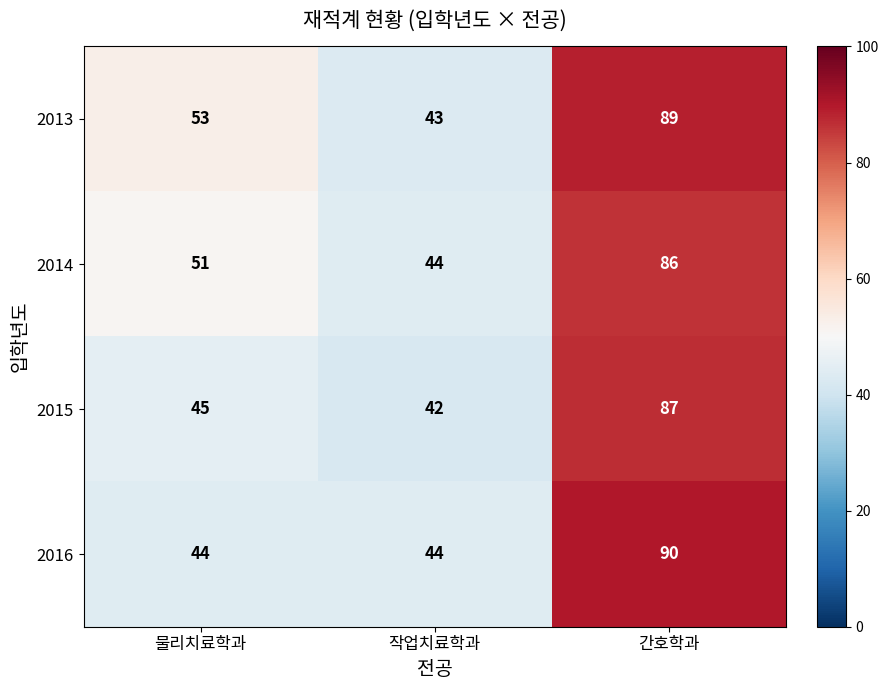

Rank the series at 물리치료학과 from highest to lowest value.

2013, 2014, 2015, 2016